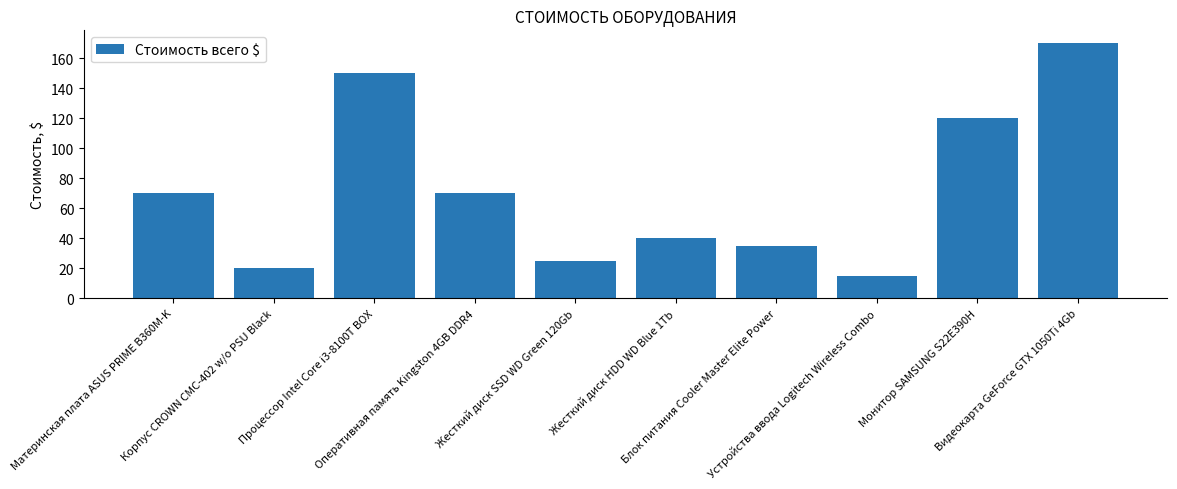

How many bars are there in total?

10